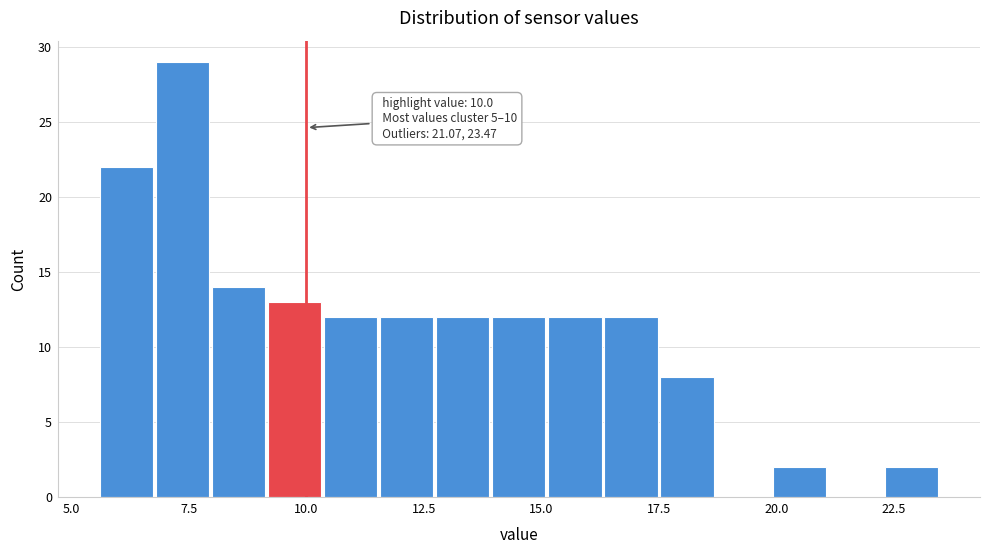

Read against the x-axis, roughly where is the centre of the tallest bar?

7.5